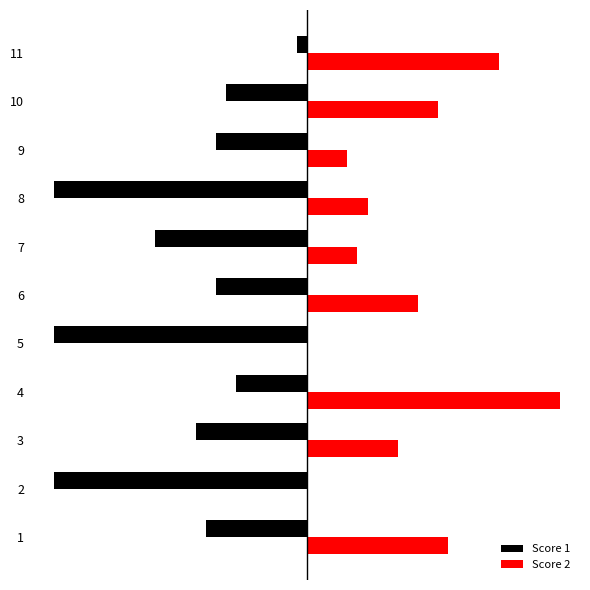

What are all the series names shown in the legend?

Score 1, Score 2